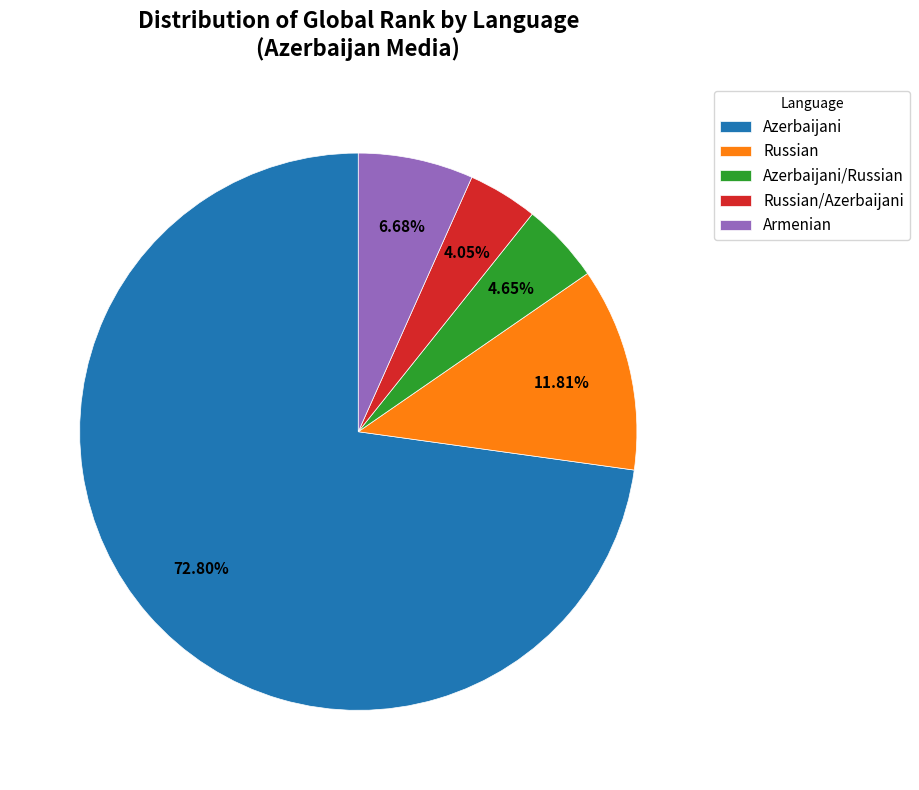

What is the largest slice in the pie chart?

Azerbaijani